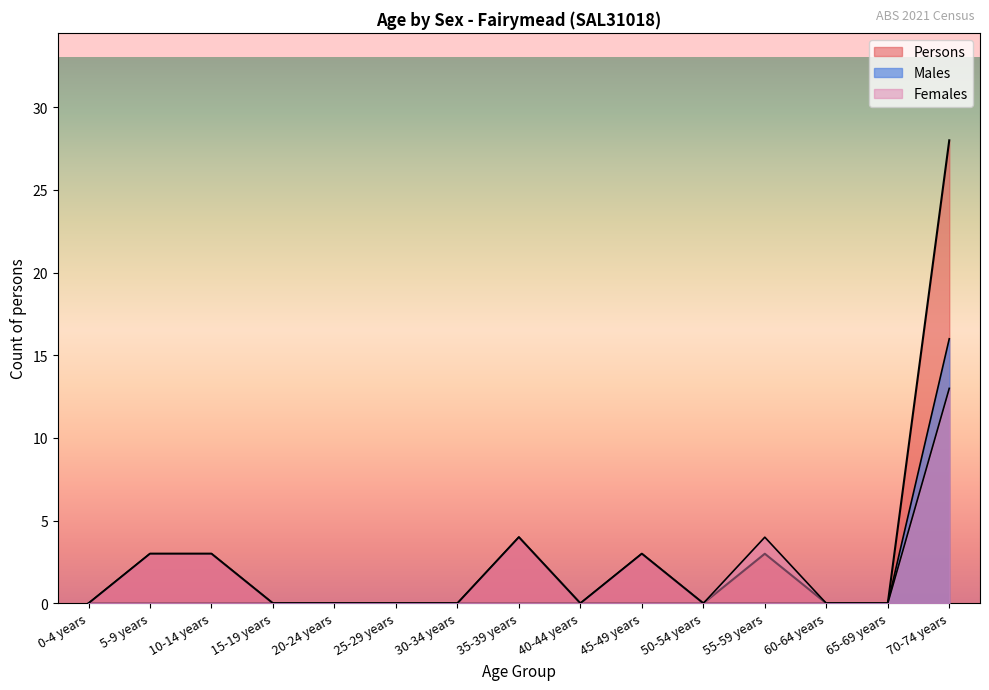

What is the sum of all Persons values?

44